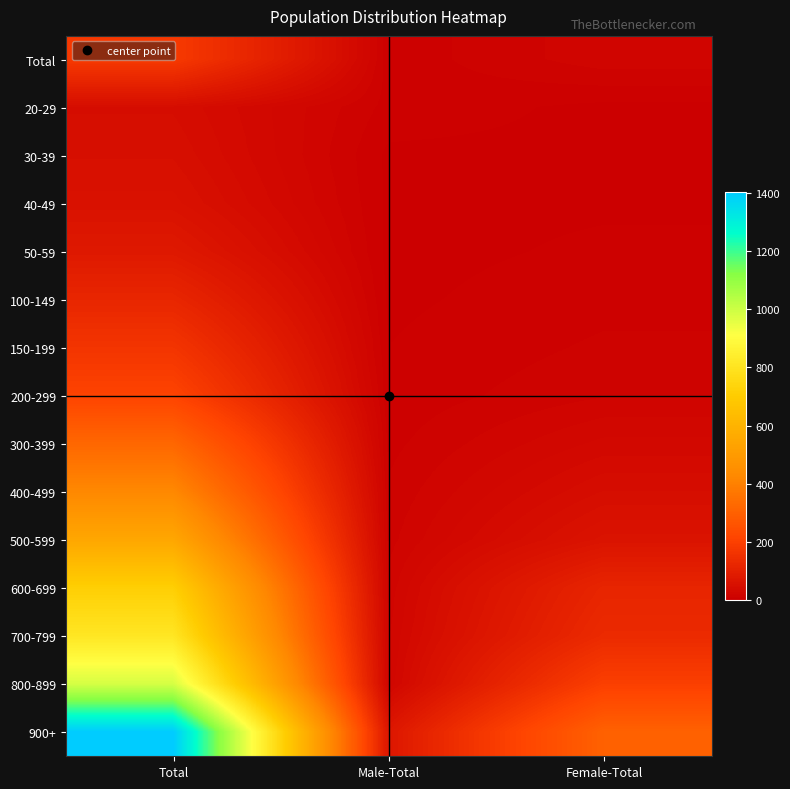

Rank the series by their maximum value, from highest to lowest.

900+, 800-899, 700-799, 600-699, 500-599, 400-499, 300-399, 200-299, Total, 150-199, 100-149, 50-59, 40-49, 30-39, 20-29